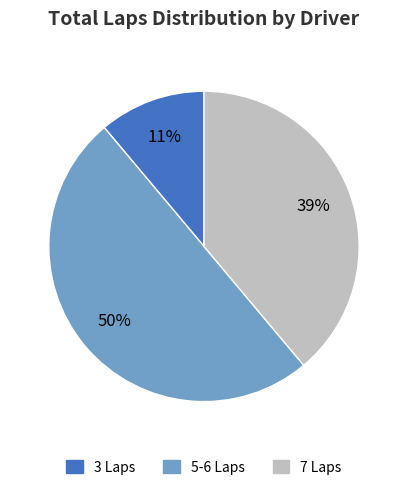

To the nearest percent, what is the difference between the largest and smallest slice percentages?

39%